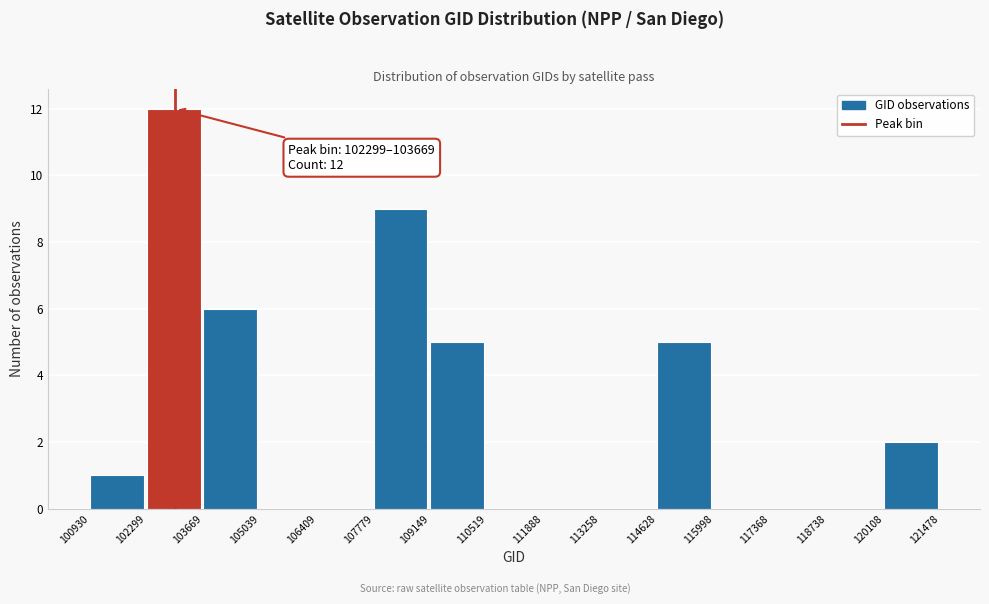

Which range on the x-axis has the tallest bar?

102299 to 103669